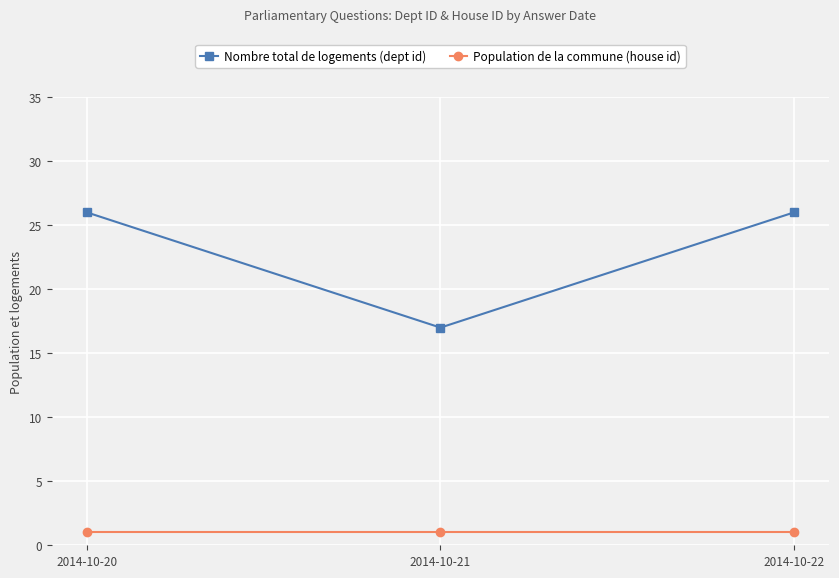

The Nombre total de logements (dept id) series shows 17 at 2014-10-21. True or false?

True